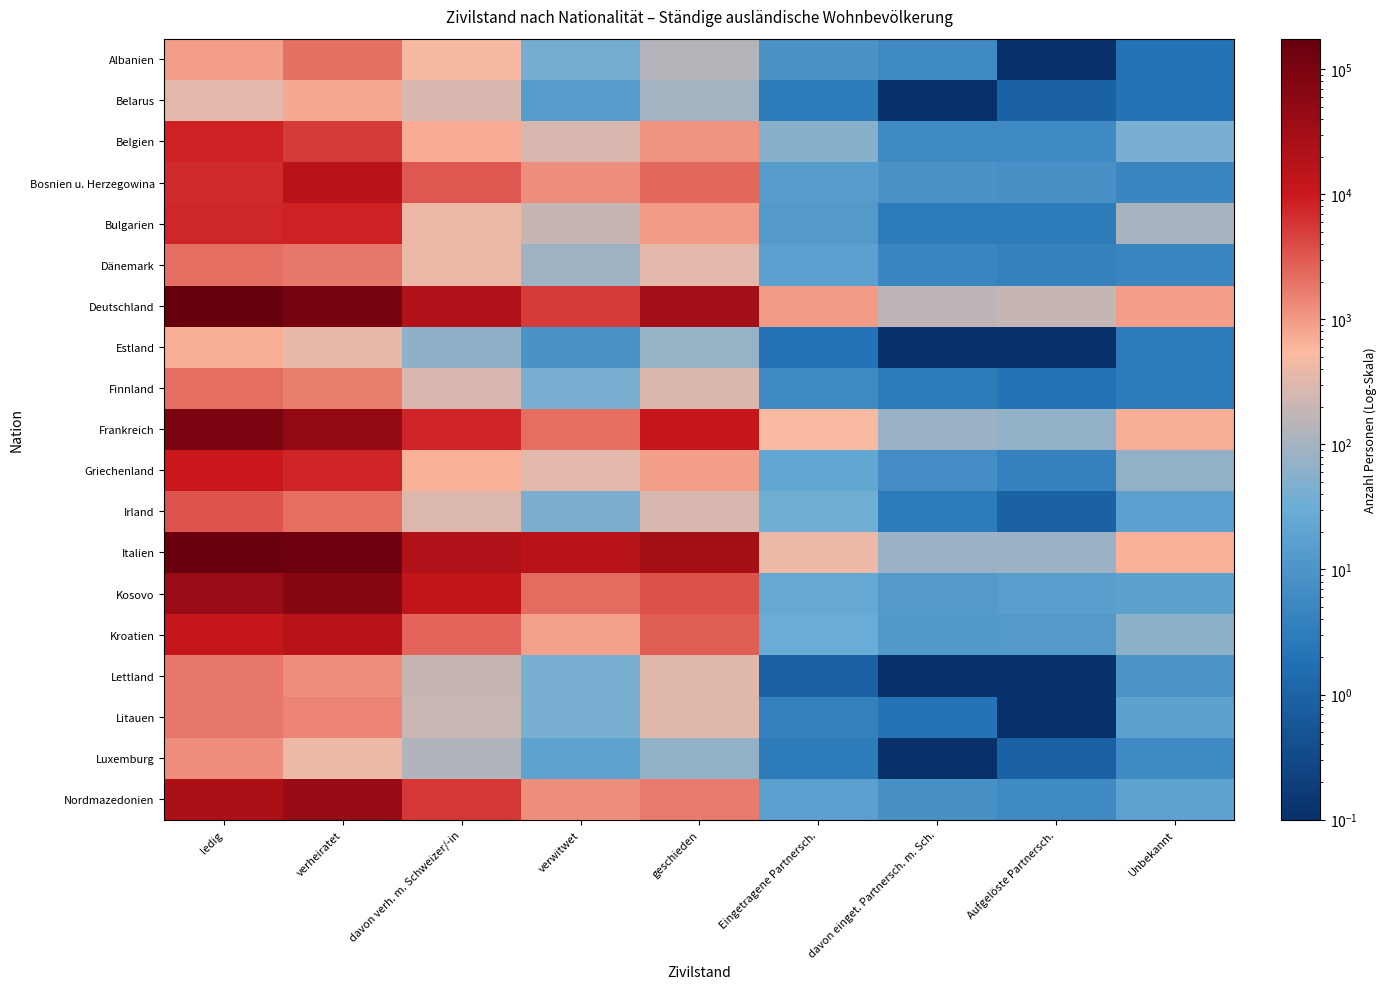

Reading left to right, transcribe all the data shown in this chart.

Albanien: ledig=898.0	verheiratet=2011.0	davon verh. m. Schweizer/-in=489.0	verwitwet=37.0	geschieden=139.0	Eingetragene Partnersch.=9.0	davon einget. Partnersch. m. Sch.=6.0	Aufgelöste Partnersch.=0.1	Unbekannt=2.0
Belarus: ledig=333.0	verheiratet=785.0	davon verh. m. Schweizer/-in=261.0	verwitwet=14.0	geschieden=96.0	Eingetragene Partnersch.=3.0	davon einget. Partnersch. m. Sch.=0.1	Aufgelöste Partnersch.=1.0	Unbekannt=2.0
Belgien: ledig=8353.0	verheiratet=5315.0	davon verh. m. Schweizer/-in=753.0	verwitwet=274.0	geschieden=1116.0	Eingetragene Partnersch.=54.0	davon einget. Partnersch. m. Sch.=6.0	Aufgelöste Partnersch.=6.0	Unbekannt=43.0
Bosnien u. Herzegowina: ledig=6943.0	verheiratet=16915.0	davon verh. m. Schweizer/-in=3243.0	verwitwet=1188.0	geschieden=2325.0	Eingetragene Partnersch.=14.0	davon einget. Partnersch. m. Sch.=9.0	Aufgelöste Partnersch.=8.0	Unbekannt=5.0
Bulgarien: ledig=7187.0	verheiratet=8339.0	davon verh. m. Schweizer/-in=428.0	verwitwet=195.0	geschieden=998.0	Eingetragene Partnersch.=13.0	davon einget. Partnersch. m. Sch.=3.0	Aufgelöste Partnersch.=3.0	Unbekannt=111.0
Dänemark: ledig=2139.0	verheiratet=1851.0	davon verh. m. Schweizer/-in=394.0	verwitwet=88.0	geschieden=337.0	Eingetragene Partnersch.=17.0	davon einget. Partnersch. m. Sch.=5.0	Aufgelöste Partnersch.=4.0	Unbekannt=5.0
Deutschland: ledig=175506.0	verheiratet=110293.0	davon verh. m. Schweizer/-in=20406.0	verwitwet=5114.0	geschieden=28242.0	Eingetragene Partnersch.=979.0	davon einget. Partnersch. m. Sch.=174.0	Aufgelöste Partnersch.=194.0	Unbekannt=903.0
Estland: ledig=695.0	verheiratet=371.0	davon verh. m. Schweizer/-in=64.0	verwitwet=9.0	geschieden=76.0	Eingetragene Partnersch.=2.0	davon einget. Partnersch. m. Sch.=0.1	Aufgelöste Partnersch.=0.1	Unbekannt=3.0
Finnland: ledig=2155.0	verheiratet=1632.0	davon verh. m. Schweizer/-in=274.0	verwitwet=42.0	geschieden=279.0	Eingetragene Partnersch.=6.0	davon einget. Partnersch. m. Sch.=3.0	Aufgelöste Partnersch.=2.0	Unbekannt=3.0
Frankreich: ledig=98628.0	verheiratet=47427.0	davon verh. m. Schweizer/-in=7815.0	verwitwet=2146.0	geschieden=11269.0	Eingetragene Partnersch.=520.0	davon einget. Partnersch. m. Sch.=83.0	Aufgelöste Partnersch.=70.0	Unbekannt=683.0
Griechenland: ledig=10508.0	verheiratet=7763.0	davon verh. m. Schweizer/-in=640.0	verwitwet=328.0	geschieden=898.0	Eingetragene Partnersch.=22.0	davon einget. Partnersch. m. Sch.=7.0	Aufgelöste Partnersch.=4.0	Unbekannt=71.0
Irland: ledig=3271.0	verheiratet=2195.0	davon verh. m. Schweizer/-in=300.0	verwitwet=45.0	geschieden=261.0	Eingetragene Partnersch.=36.0	davon einget. Partnersch. m. Sch.=3.0	Aufgelöste Partnersch.=1.0	Unbekannt=17.0
Italien: ledig=148313.0	verheiratet=145946.0	davon verh. m. Schweizer/-in=19753.0	verwitwet=16081.0	geschieden=27204.0	Eingetragene Partnersch.=417.0	davon einget. Partnersch. m. Sch.=82.0	Aufgelöste Partnersch.=80.0	Unbekannt=657.0
Kosovo: ledig=39856.0	verheiratet=70707.0	davon verh. m. Schweizer/-in=13305.0	verwitwet=2296.0	geschieden=3460.0	Eingetragene Partnersch.=25.0	davon einget. Partnersch. m. Sch.=13.0	Aufgelöste Partnersch.=15.0	Unbekannt=18.0
Kroatien: ledig=11435.0	verheiratet=16310.0	davon verh. m. Schweizer/-in=2548.0	verwitwet=878.0	geschieden=2803.0	Eingetragene Partnersch.=30.0	davon einget. Partnersch. m. Sch.=12.0	Aufgelöste Partnersch.=13.0	Unbekannt=59.0
Lettland: ledig=1771.0	verheiratet=1197.0	davon verh. m. Schweizer/-in=195.0	verwitwet=43.0	geschieden=311.0	Eingetragene Partnersch.=1.0	davon einget. Partnersch. m. Sch.=0.1	Aufgelöste Partnersch.=0.1	Unbekannt=10.0
Litauen: ledig=1793.0	verheiratet=1440.0	davon verh. m. Schweizer/-in=198.0	verwitwet=42.0	geschieden=308.0	Eingetragene Partnersch.=4.0	davon einget. Partnersch. m. Sch.=2.0	Aufgelöste Partnersch.=0.1	Unbekannt=18.0
Luxemburg: ledig=1227.0	verheiratet=416.0	davon verh. m. Schweizer/-in=121.0	verwitwet=19.0	geschieden=69.0	Eingetragene Partnersch.=3.0	davon einget. Partnersch. m. Sch.=0.1	Aufgelöste Partnersch.=1.0	Unbekannt=6.0
Nordmazedonien: ledig=23585.0	verheiratet=42938.0	davon verh. m. Schweizer/-in=5490.0	verwitwet=1247.0	geschieden=1686.0	Eingetragene Partnersch.=17.0	davon einget. Partnersch. m. Sch.=8.0	Aufgelöste Partnersch.=6.0	Unbekannt=19.0